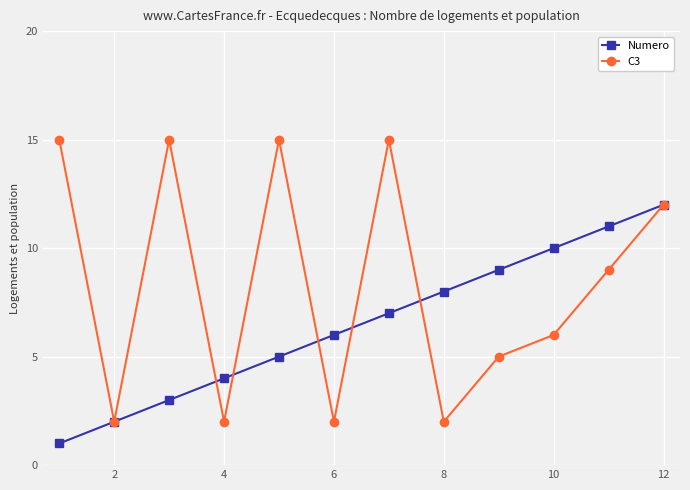

List the series in order of their peak value, lowest first.

Numero, C3